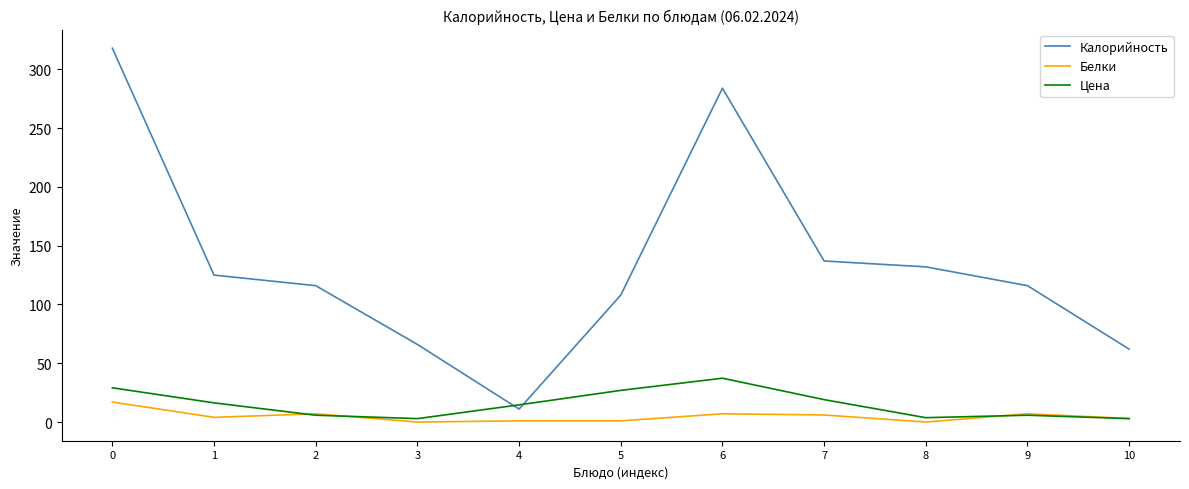

How many lines are shown in the chart?

3